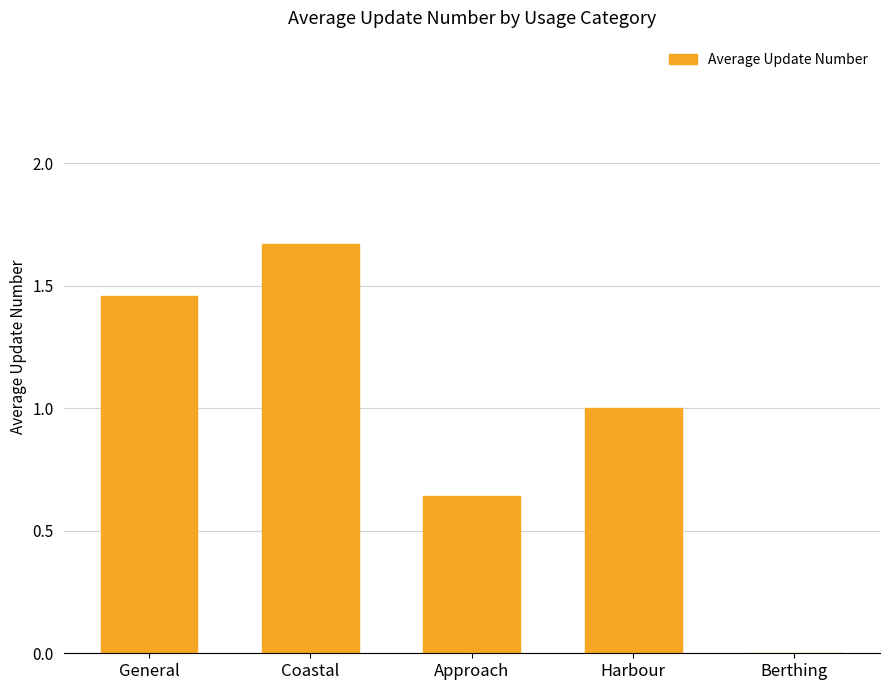

Between General and Berthing, which is larger?

General